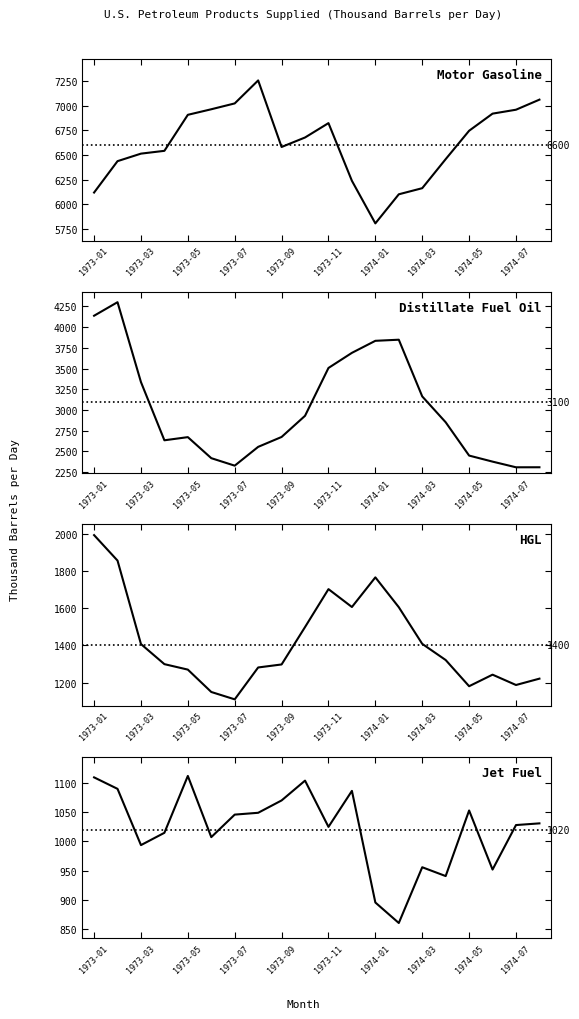

True or false: Jet Fuel and Distillate Fuel Oil intersect in this chart.

False